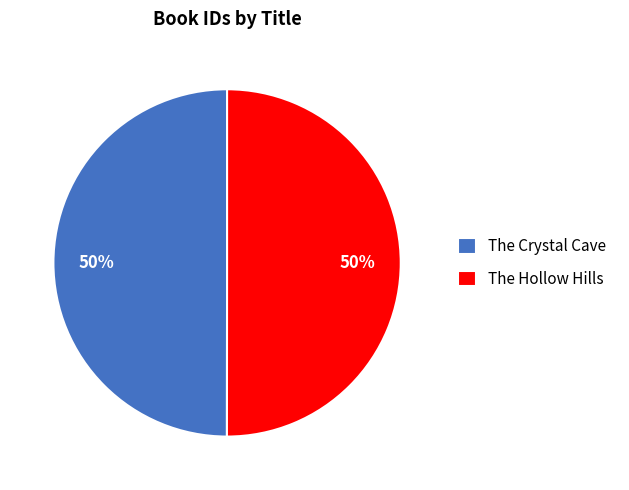

Combined, do The Crystal Cave and The Hollow Hills account for over 50%?

Yes